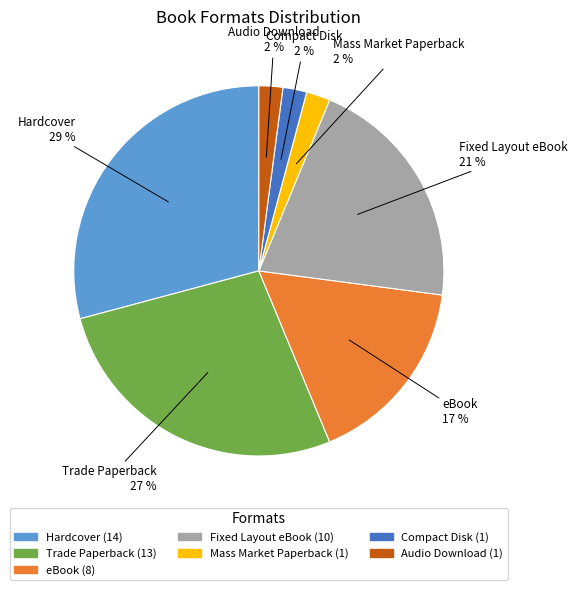

Between Compact Disk and Trade Paperback, which is larger?

Trade Paperback